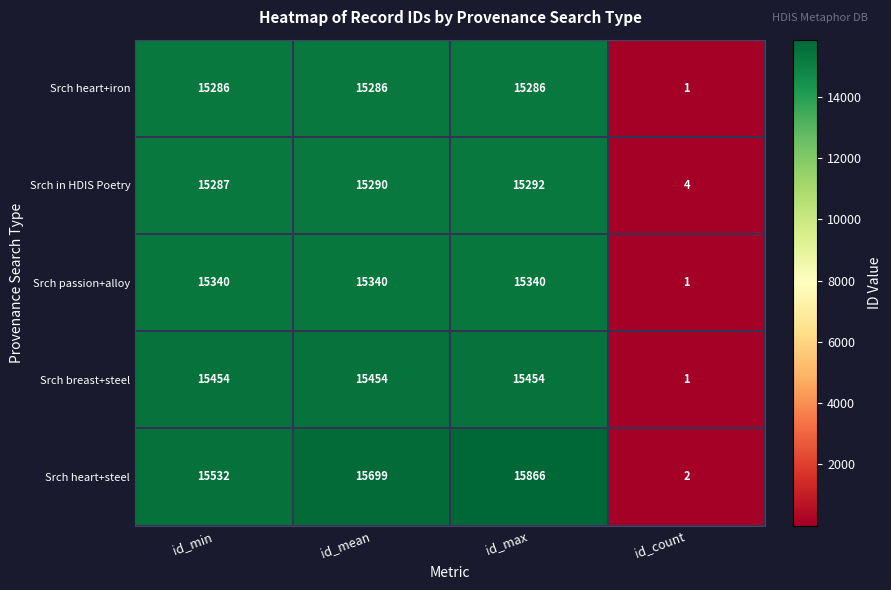

What is the approximate value of Srch in HDIS Poetry at id_max, to the nearest 50?

15300